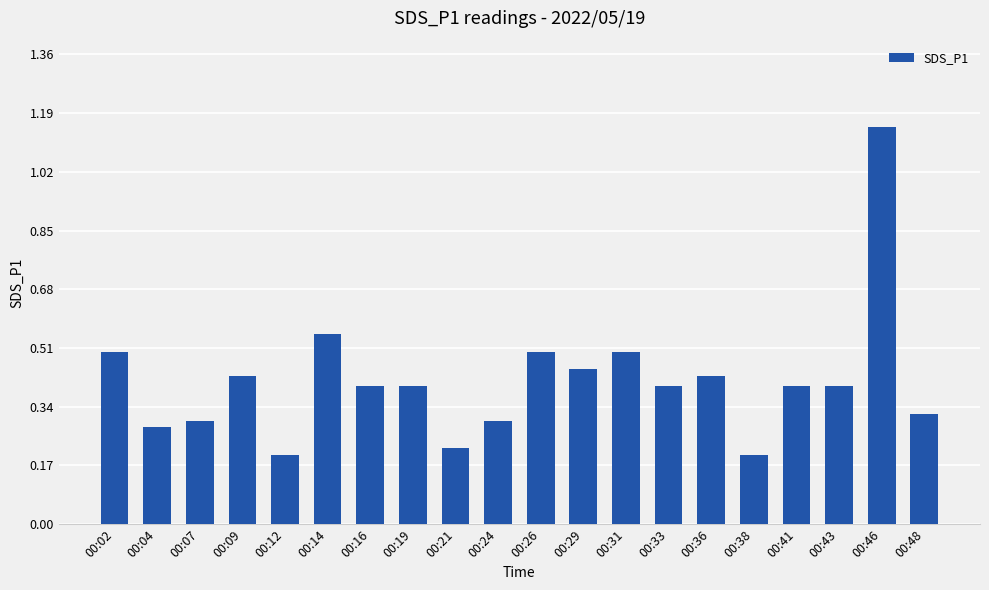

Between 00:46 and 00:38, which is larger?

00:46